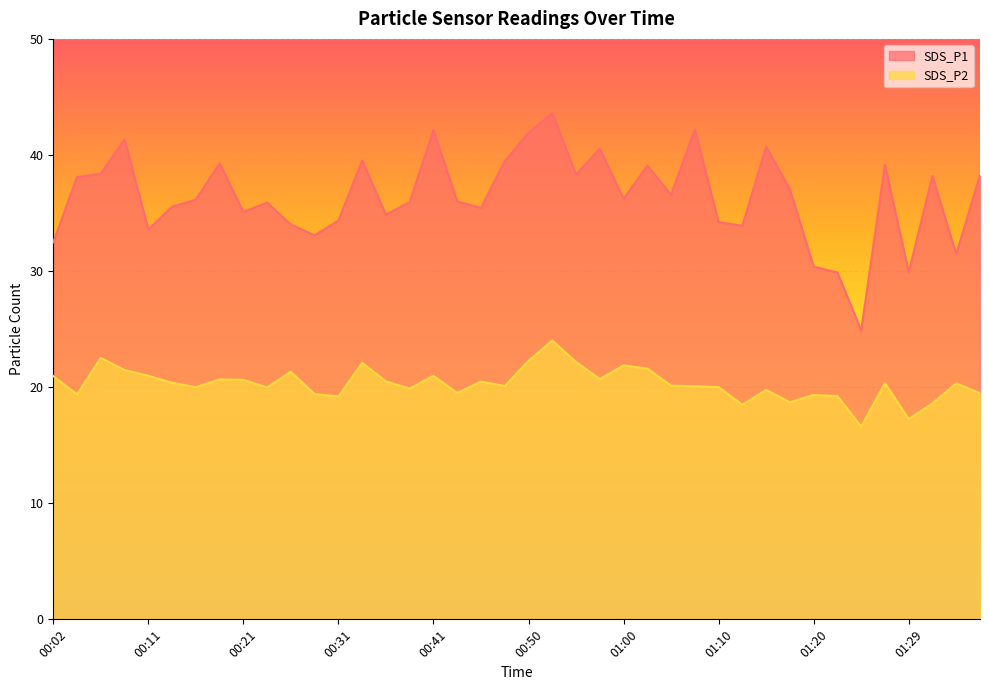

What is the difference between the SDS_P1 values at 00:31 and 01:07?

7.9